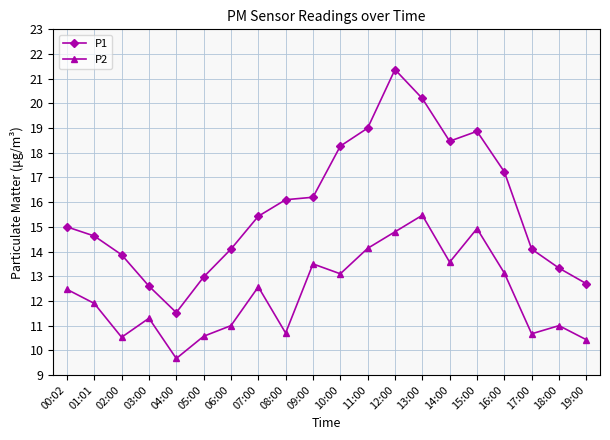

Rank the series by their maximum value, from lowest to highest.

P2, P1